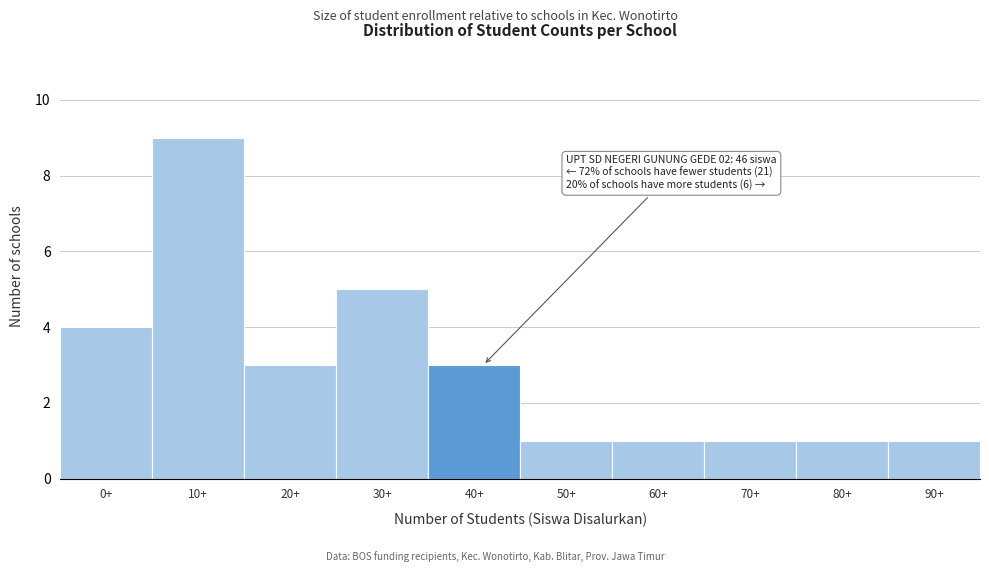

Reading left to right, transcribe all the data shown in this chart.

4	9	3	5	3	1	1	1	1	1